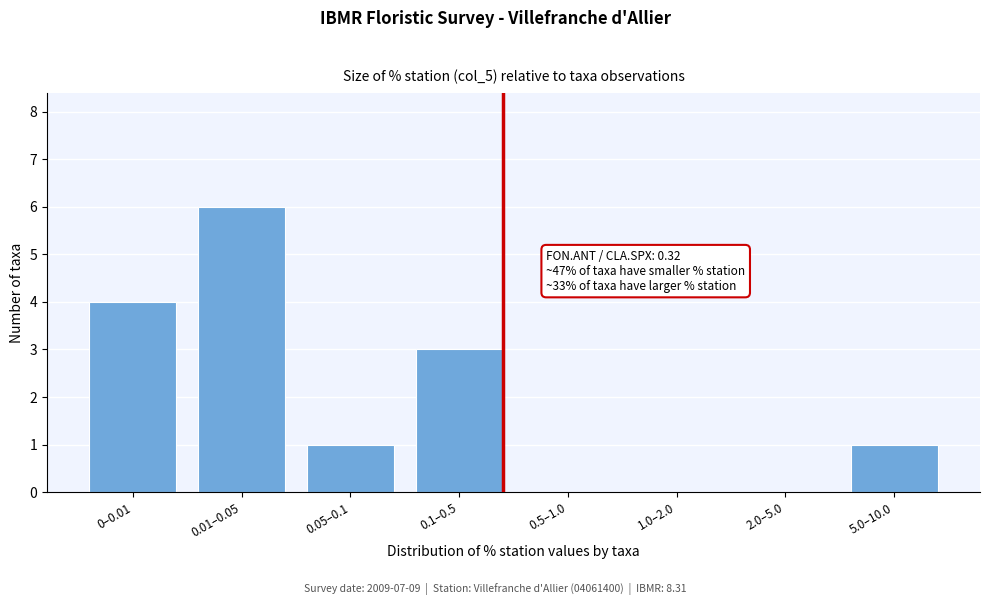

Reading right to left, transcribe all the data shown in this chart.

5.0–10.0=1	2.0–5.0=0	1.0–2.0=0	0.5–1.0=0	0.1–0.5=3	0.05–0.1=1	0.01–0.05=6	0–0.01=4